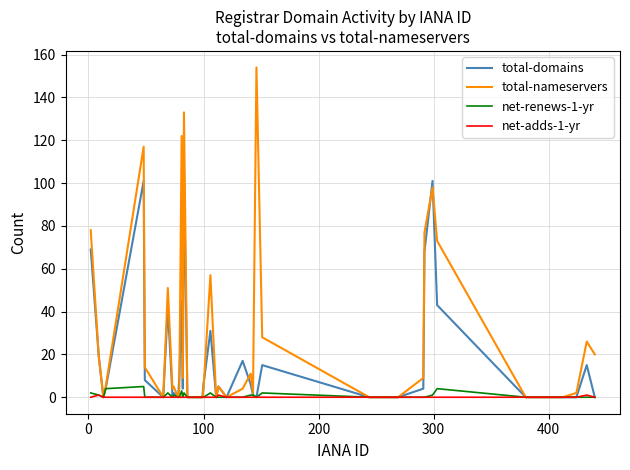

Which series has the largest range (max minus min)?

total-nameservers